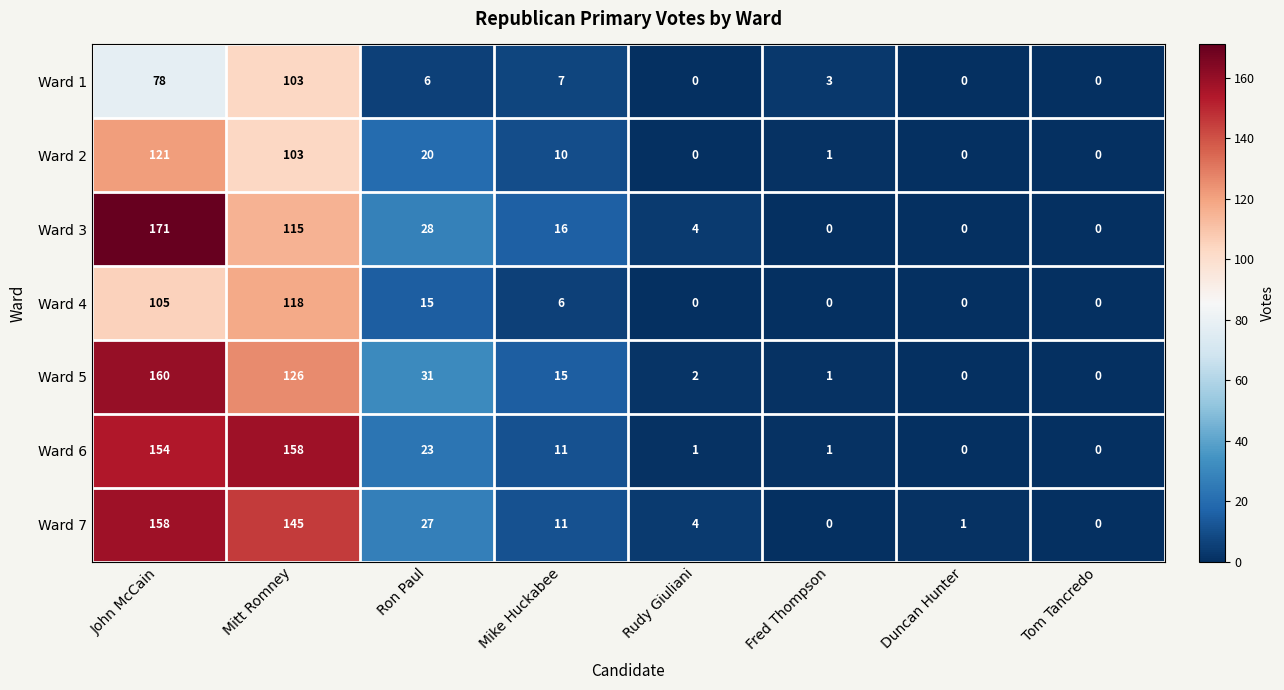

What is the highest value of the Ward 5 series?

160